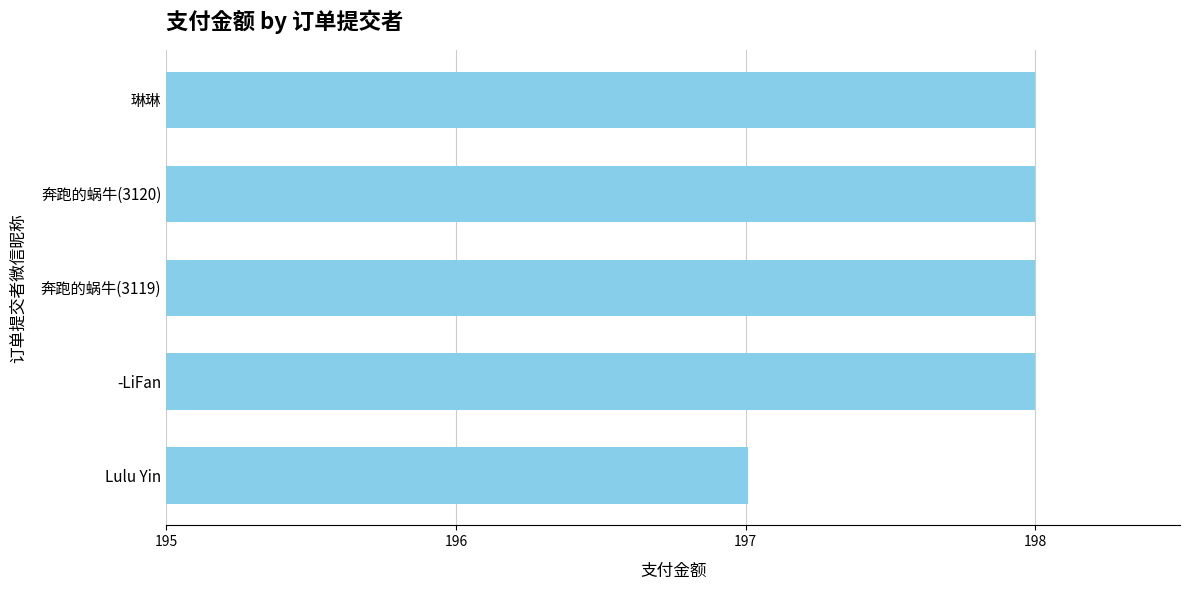

What is the greatest value displayed?

198.0